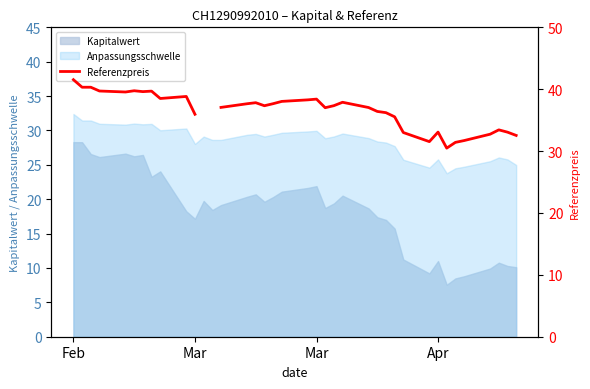

What is the value of the 23rd point from the left?

37.3